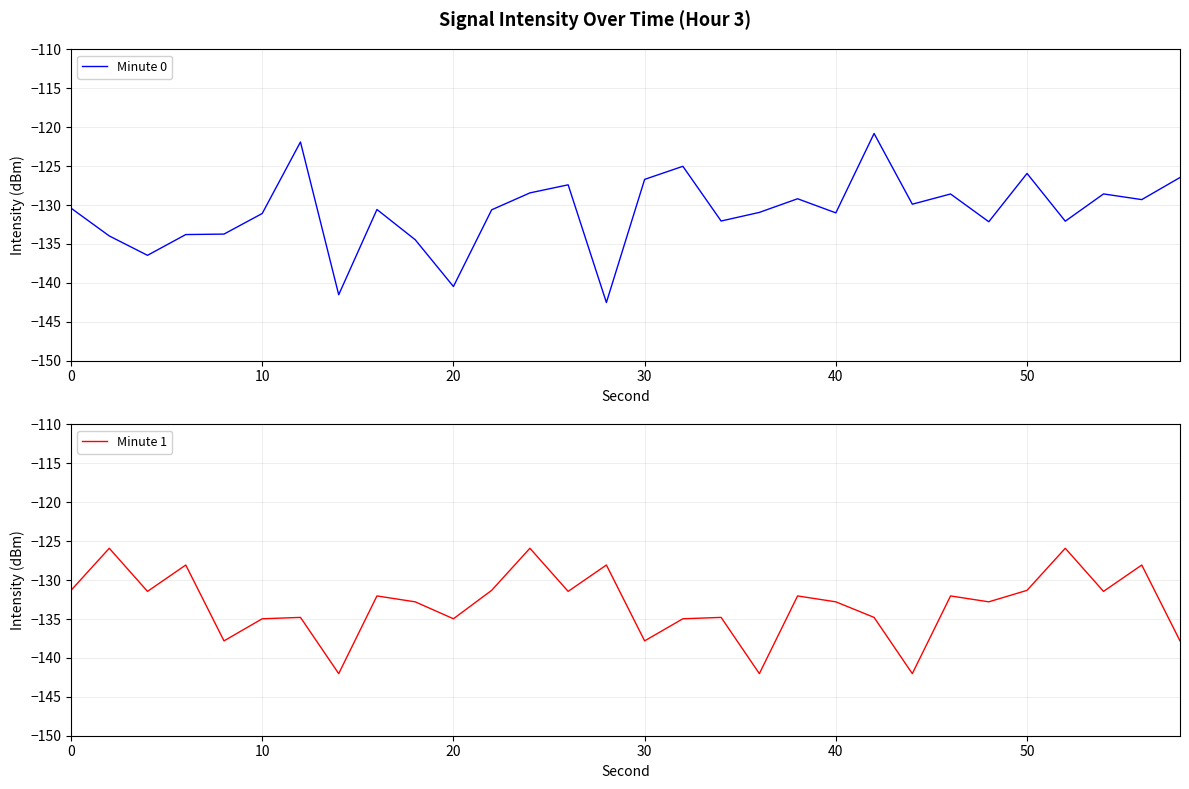

How many interior local valleys does the Minute 0 series have?

10